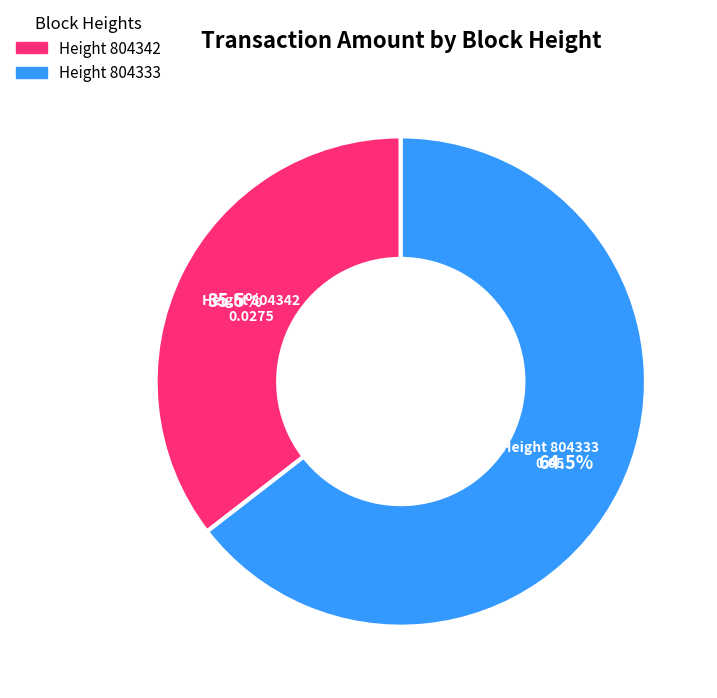

Is there any slice that represents more than half of the pie?

Yes